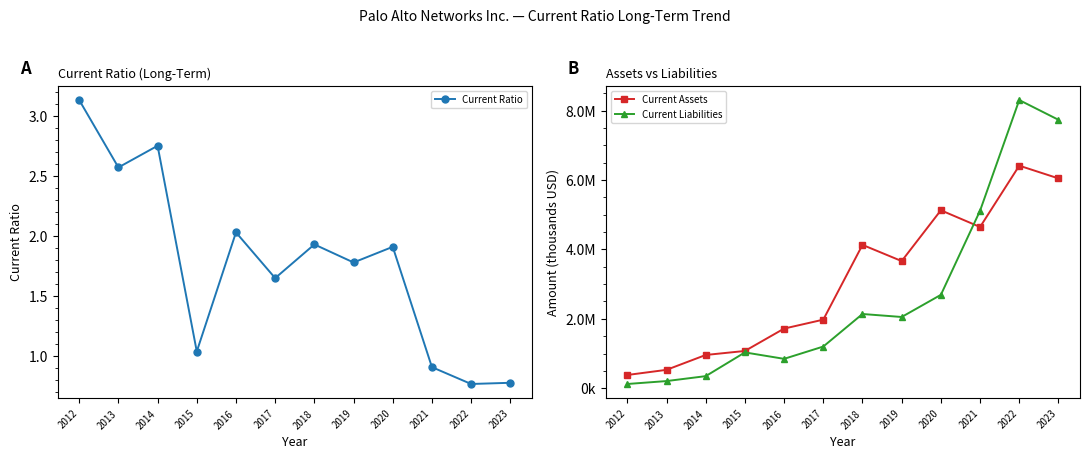

Which category has the lowest value across all series?

2022